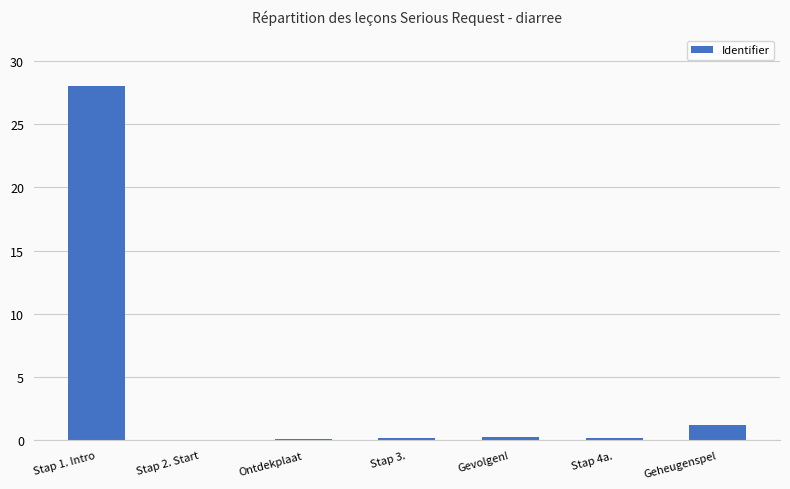

Read the value at Stap 3..

0.2